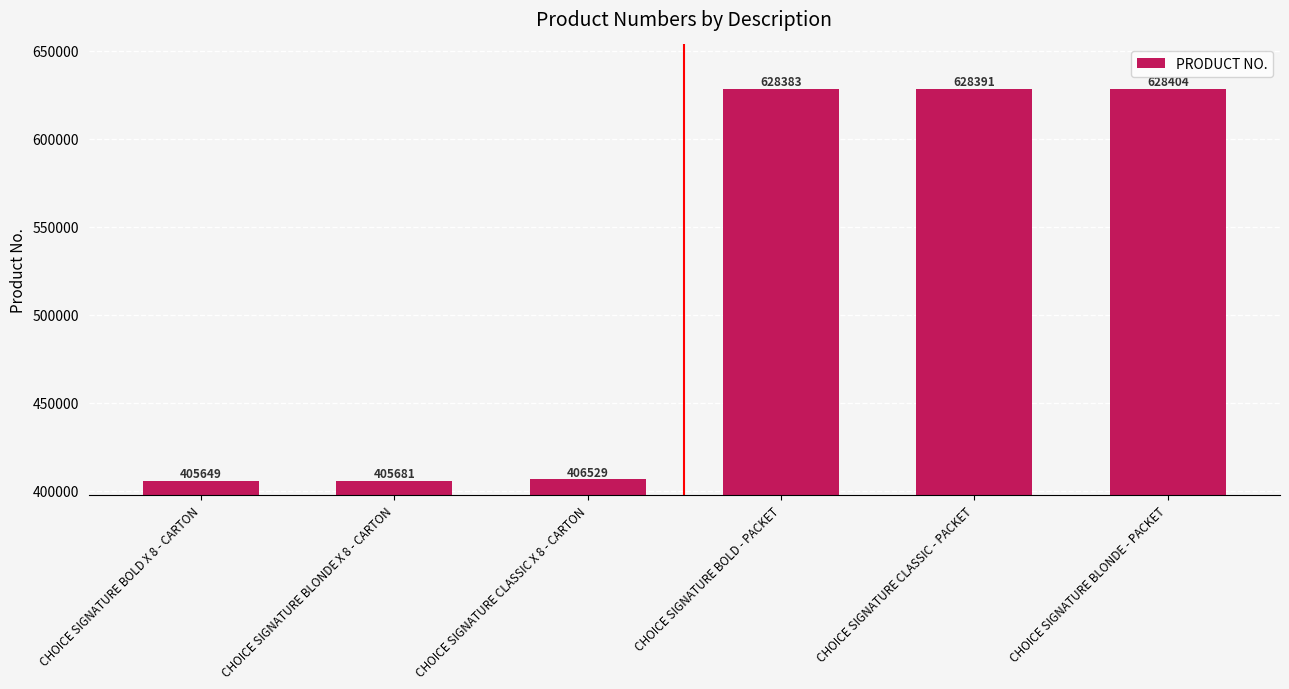

What is the difference between the second highest and second lowest values?

222710